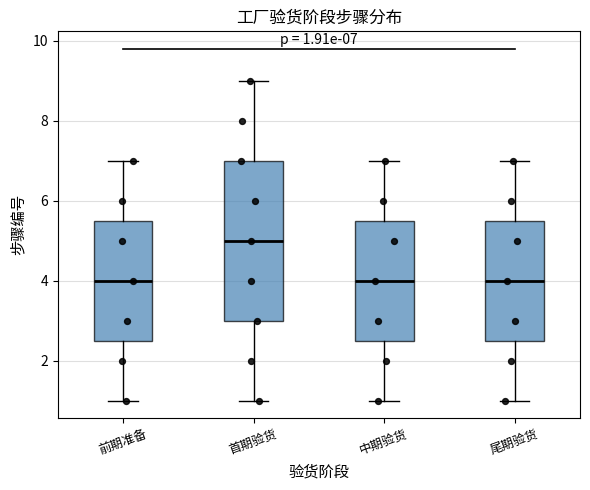

Which box is the tallest, from its lower edge to its upper edge?

首期验货